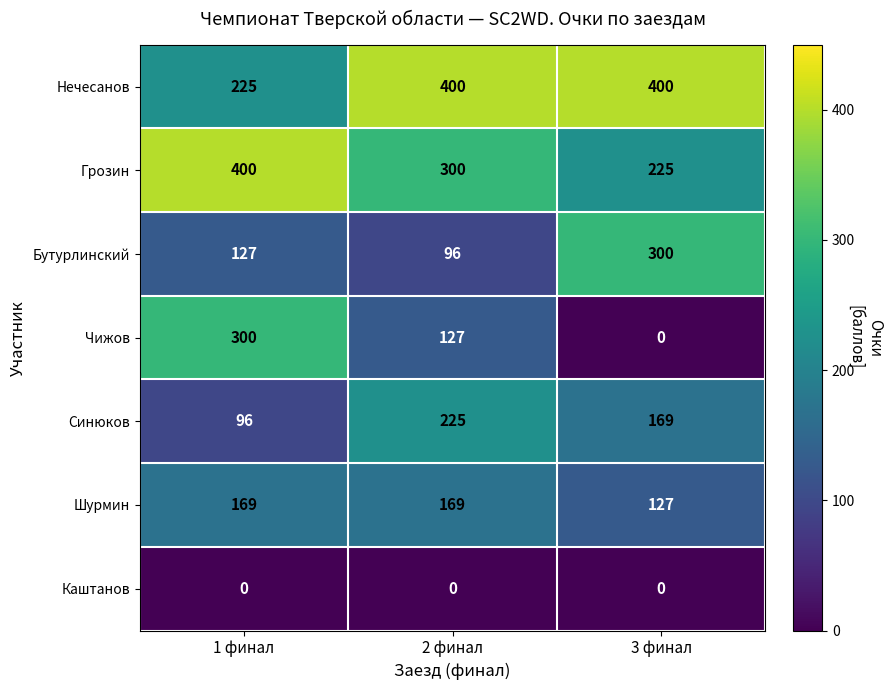

At which label does Синюков reach its peak?

2 финал